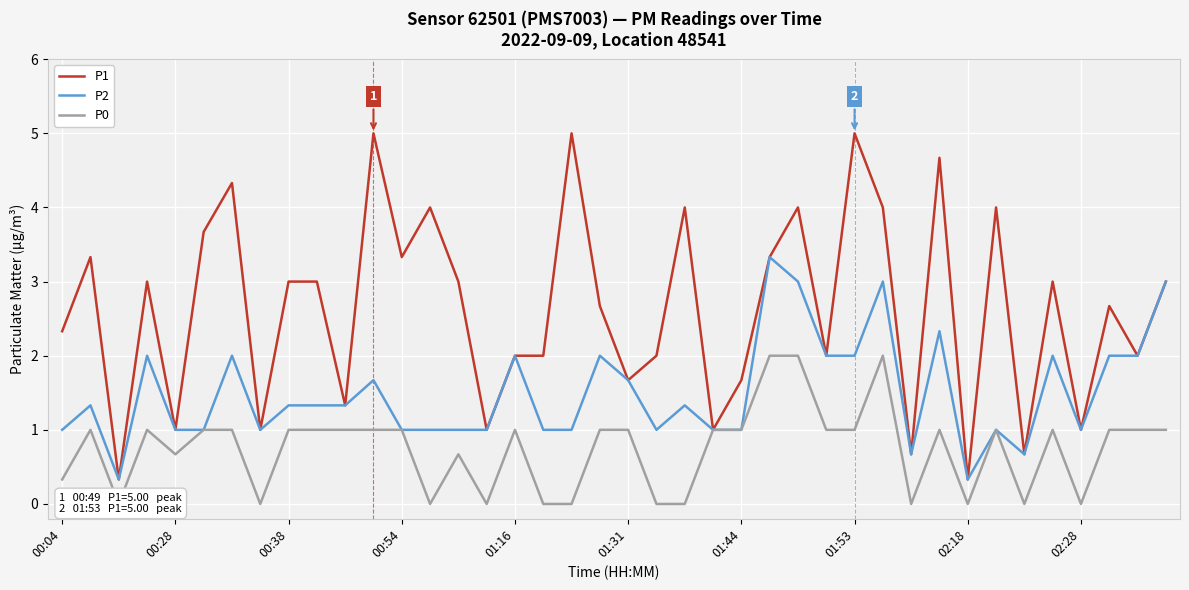

Count the P0 values in the range 0 to 1.

37